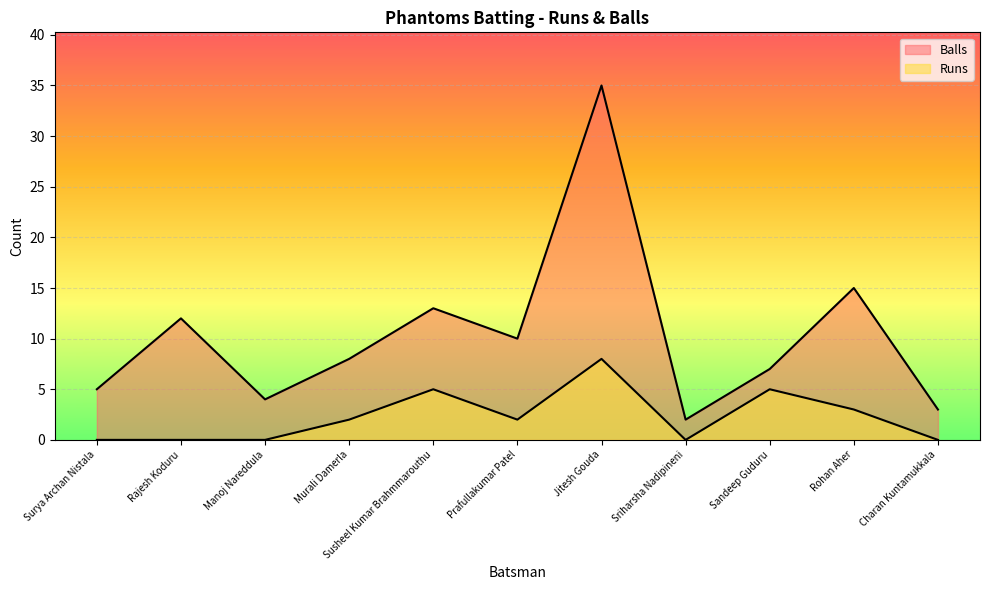

The Runs series shows 9 at Sandeep Guduru. True or false?

False